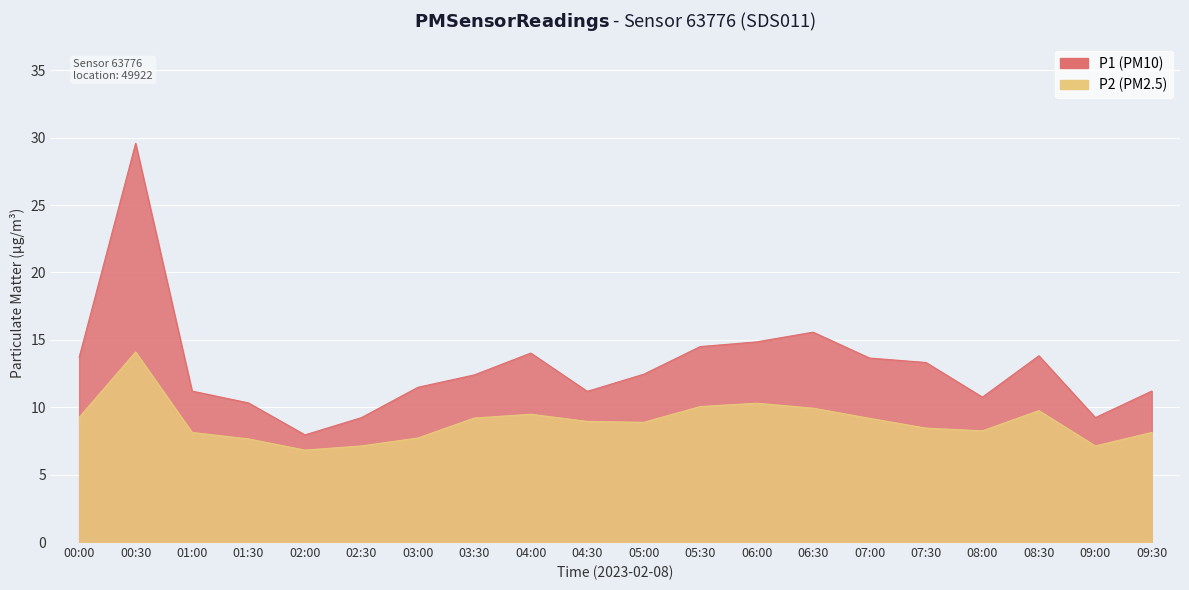

True or false: P2 has more than 0 points higher than both neighbors.

True